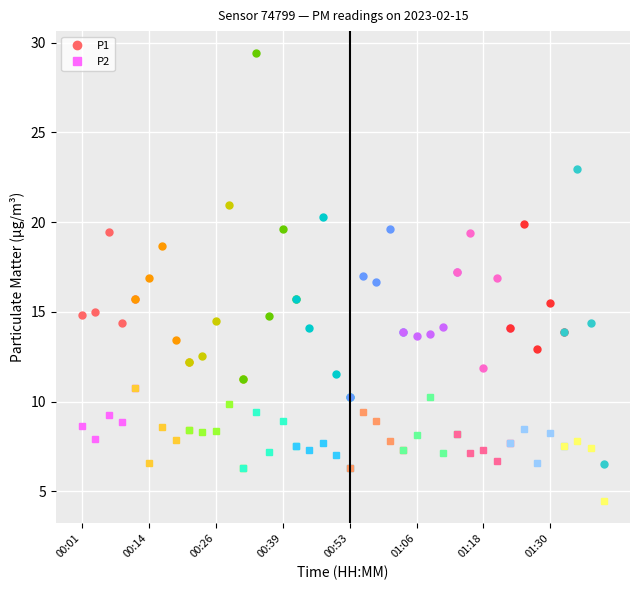

Which series has the largest total across all categories?

P1